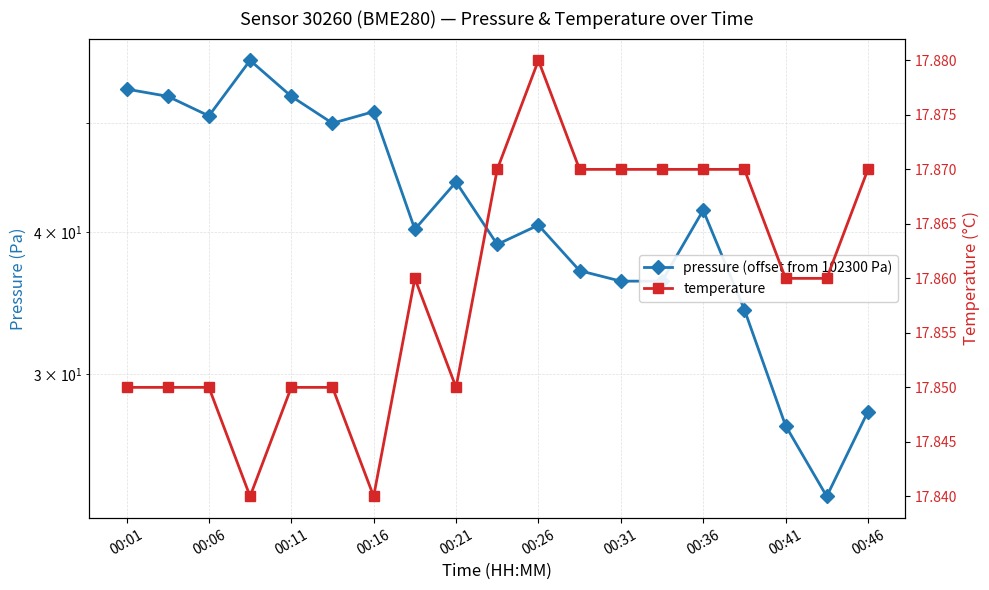

Reading left to right, list all the values displayed in this chart.

pressure (offset from 102300 Pa): 53.5	52.8	50.7	56.8	52.8	49.9	51.1	40.2	44.3	39.0	40.6	37.0	36.2	36.2	41.8	34.2	27.0	23.4	27.8
temperature: 17.9	17.9	17.9	17.8	17.9	17.9	17.8	17.9	17.9	17.9	17.9	17.9	17.9	17.9	17.9	17.9	17.9	17.9	17.9